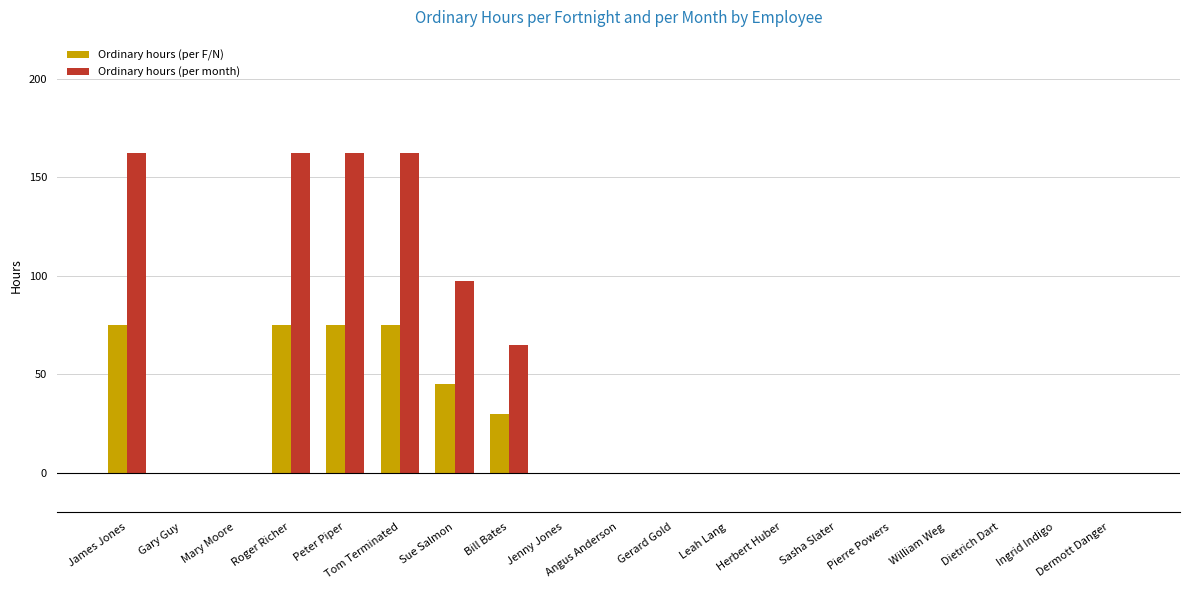

Read the Ordinary hours (per F/N) value at Peter Piper.

75.0